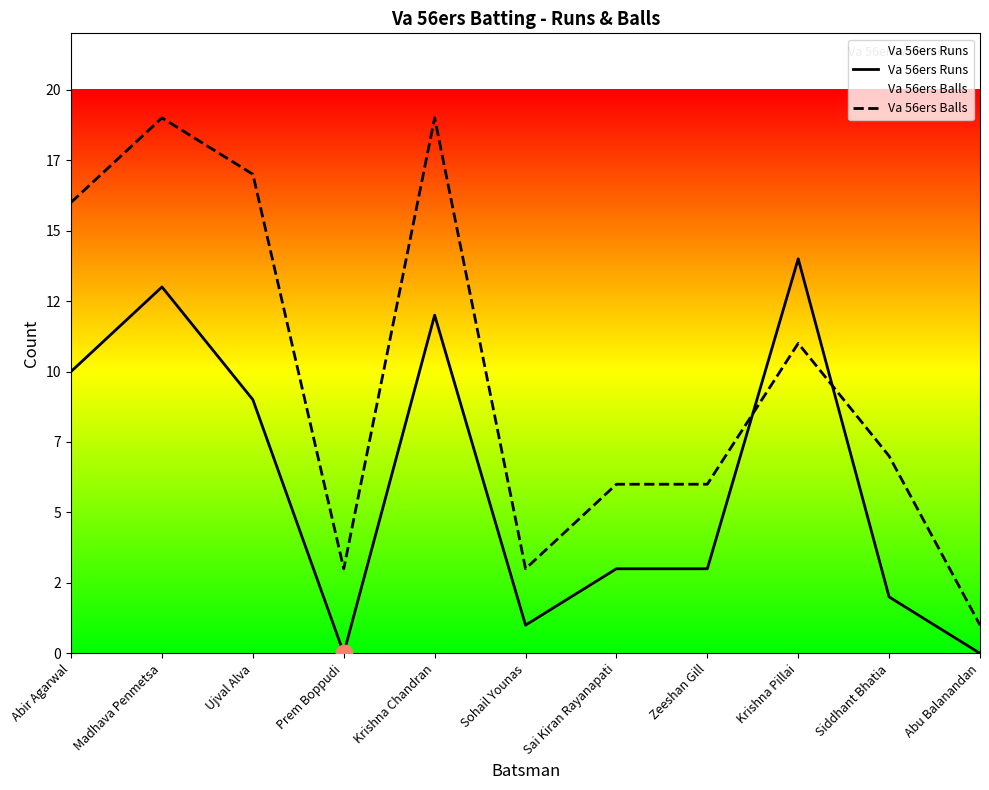

Reading left to right, list all the values displayed in this chart.

Va 56ers Runs: 10	13	9	0	12	1	3	3	14	2	0
Va 56ers Balls: 16	19	17	3	19	3	6	6	11	7	1